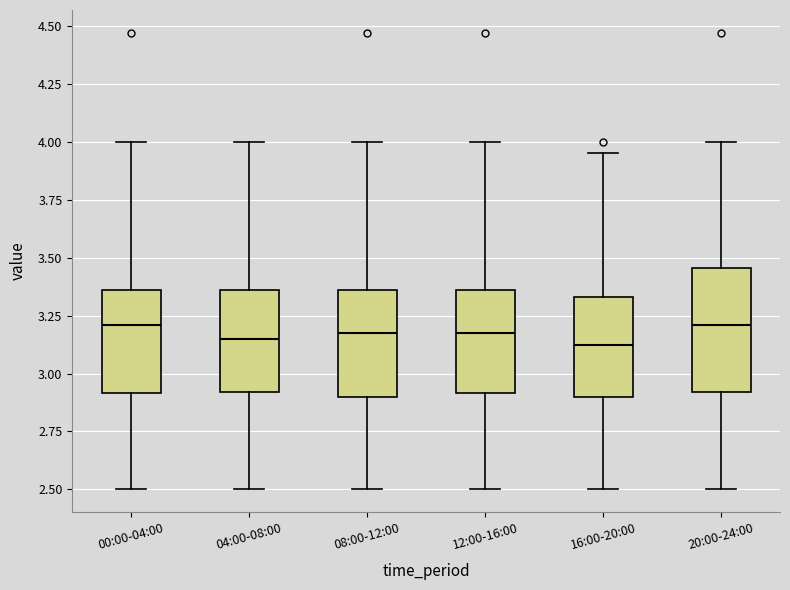

Where does the upper whisker of the box for 08:00-12:00 end on the y-axis? The values are not printed on the chart, so give them approximately, as read against the axis.

4.00